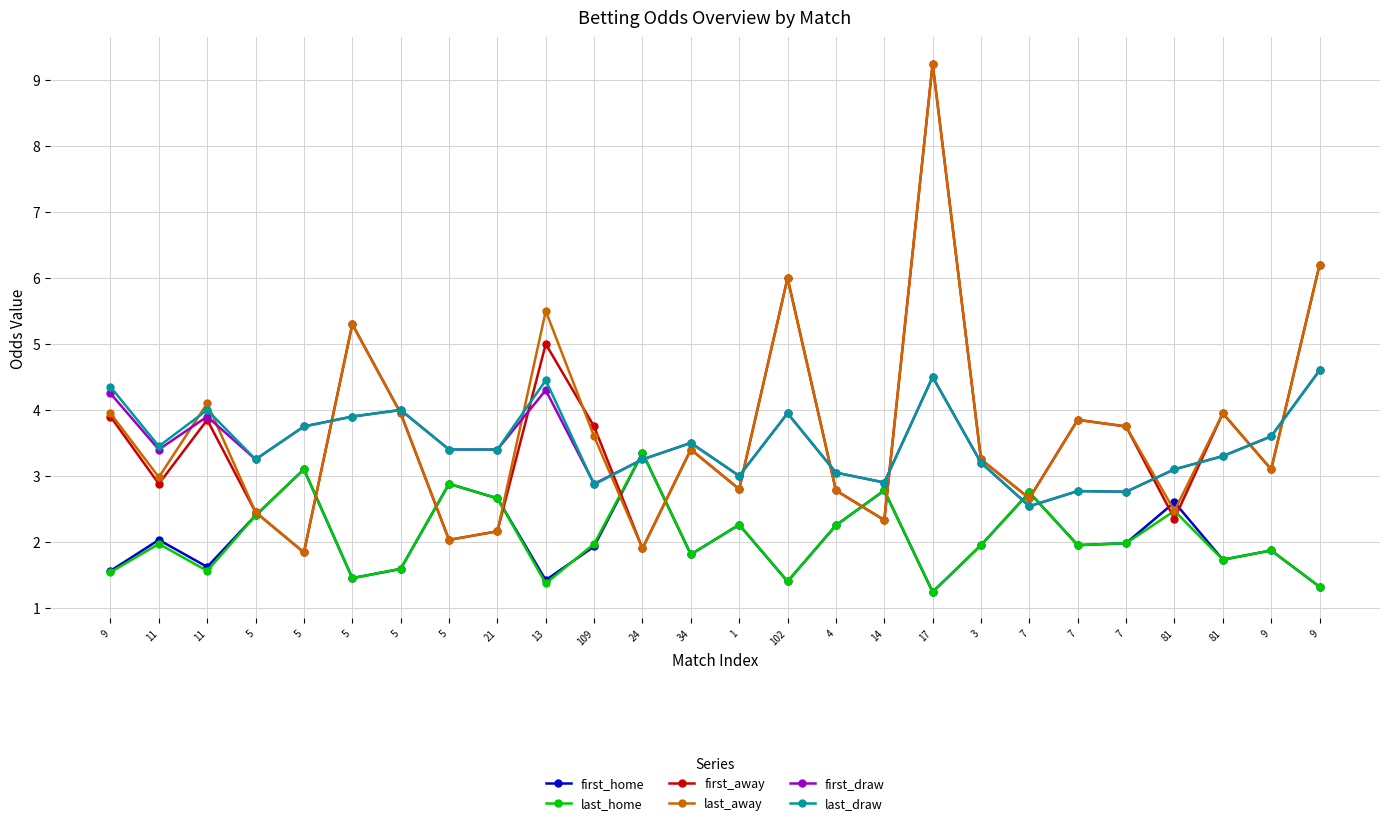

What is the label of the 10th point from the right?

14